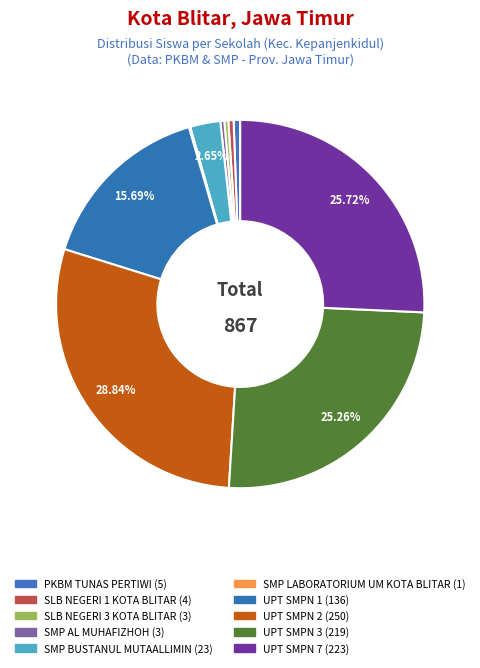

To the nearest percent, what percentage of the pie is SMP BUSTANUL MUTAALLIMIN?

3%